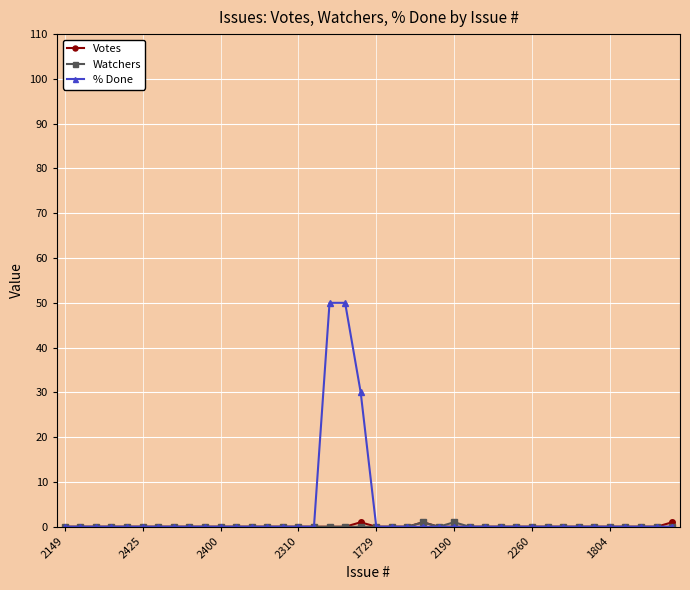

Which series has the widest spread of values?

% Done